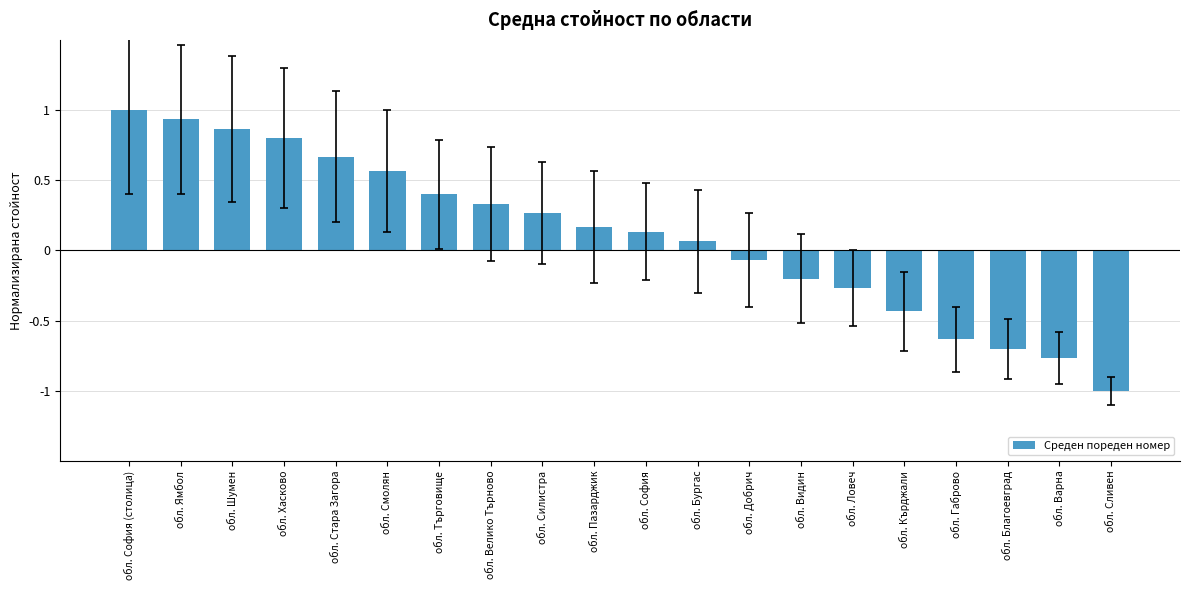

What is the smallest value displayed?

-1.0